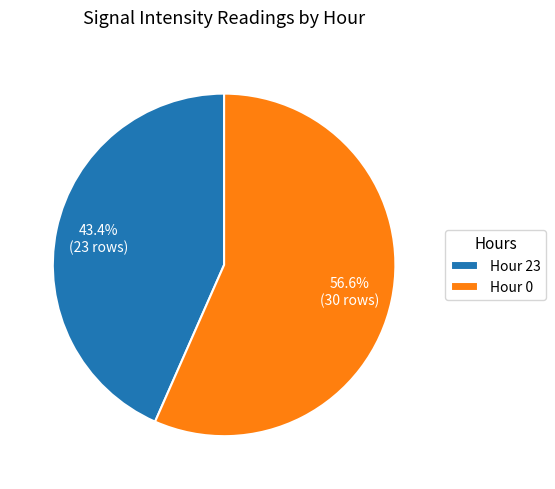

What is the total percentage of Hour 23 and Hour 0?

100.0%